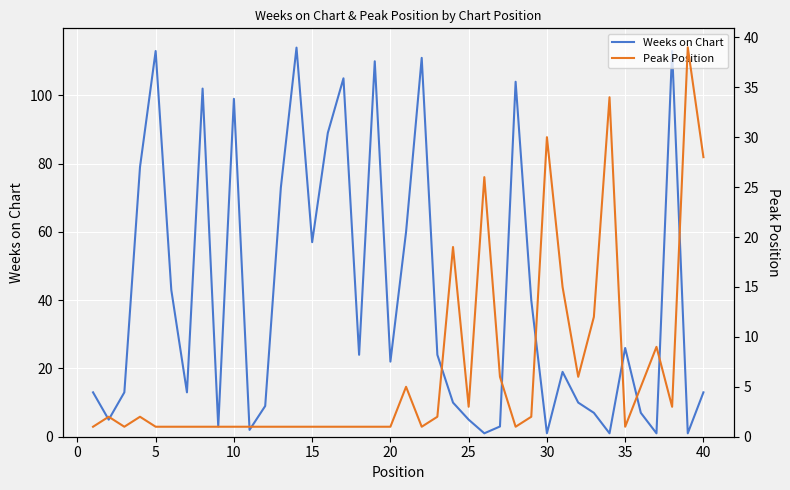

What is the value of the Weeks on Chart point at the 40th from the left?

13